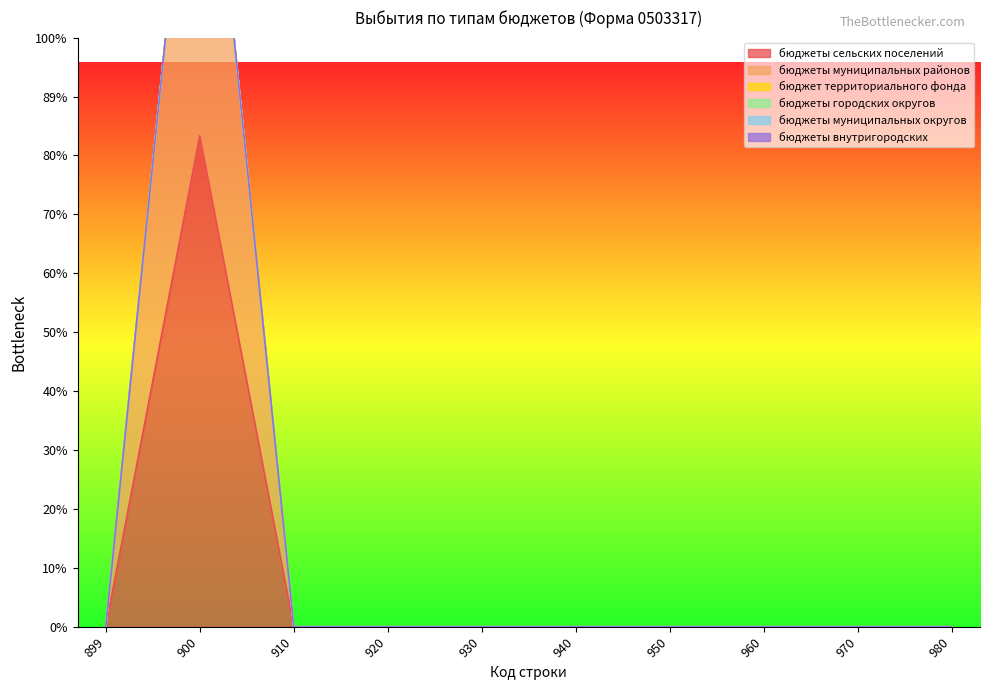

Count the number of categories in the chart.

10